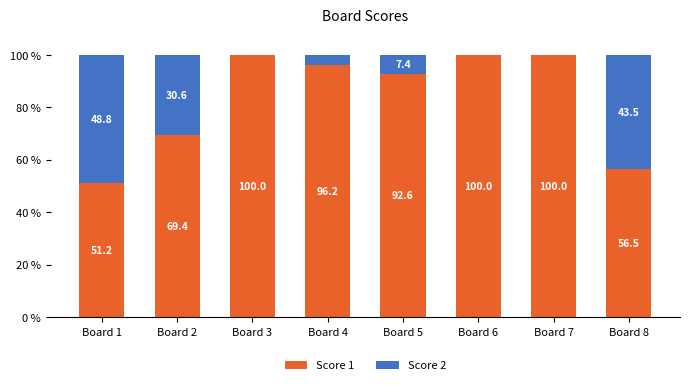

Does the chart contain stacked bars?

Yes